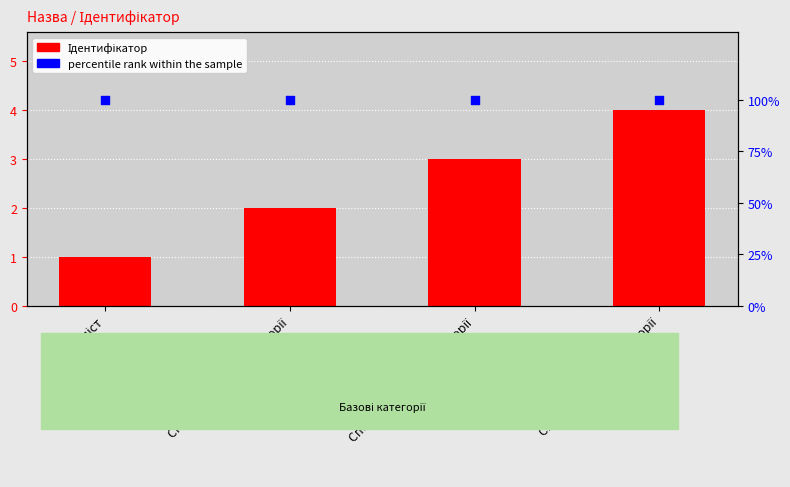

Which series has the widest spread of Y values?

Ідентифікатор